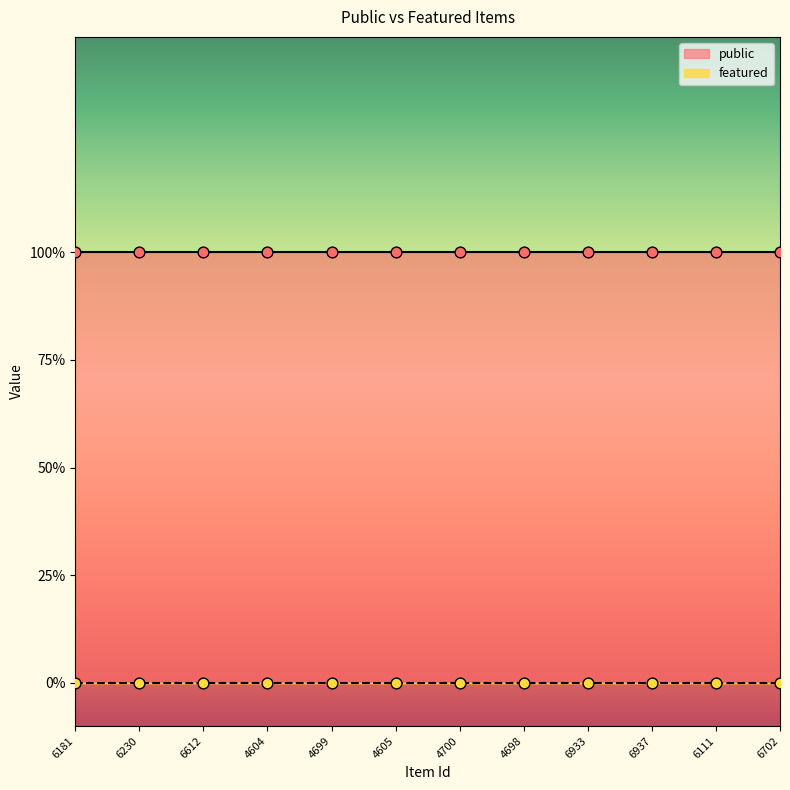

What are all the series names shown in the legend?

public, featured